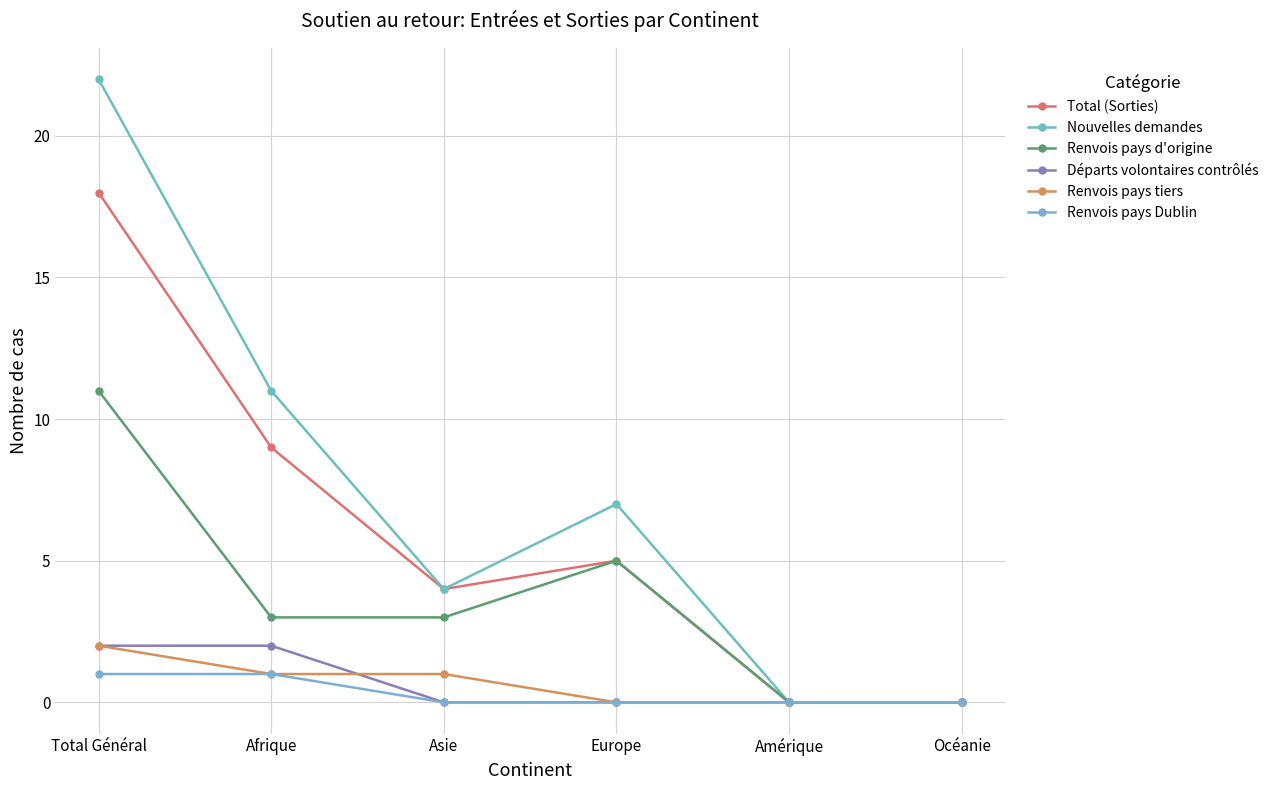

Which series has the largest range (max minus min)?

Nouvelles demandes